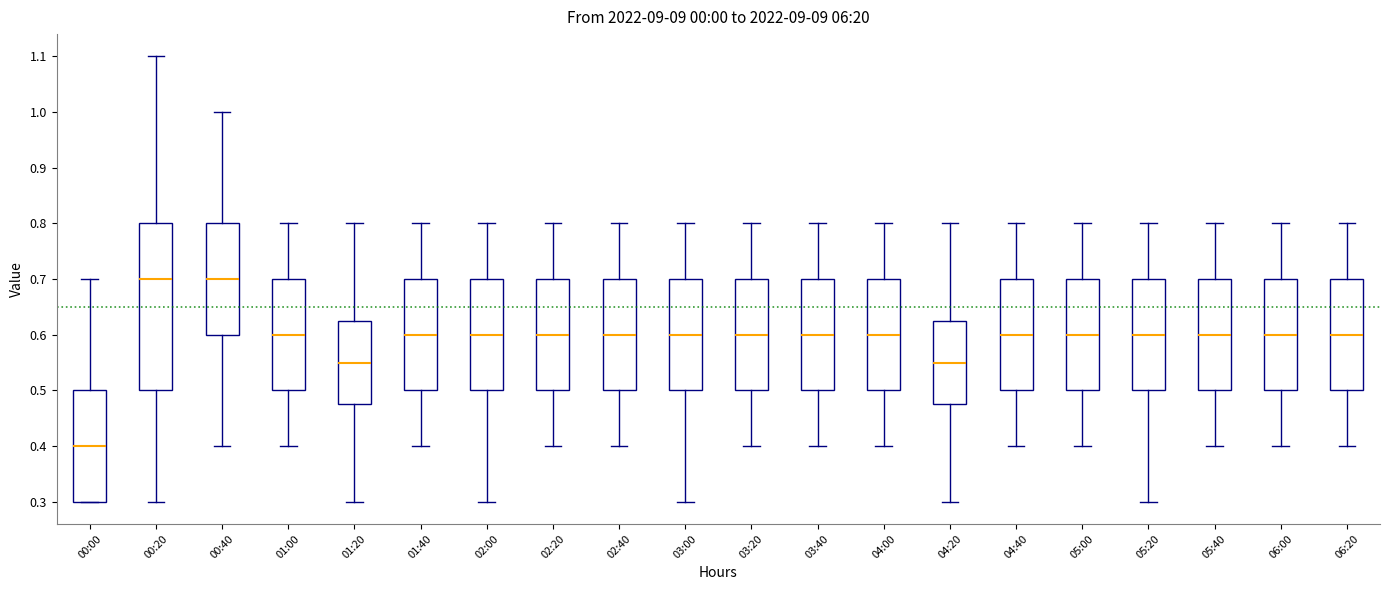

Reading left to right, transcribe this box plot: for each box, give where its median line is, the range the box spans, and where its two whiskers end, as read against the y-axis. The values are not printed on the chart, so give them approximately, as read against the axis.

00:00: median 0.40, box 0.30 to 0.50, whiskers 0.30 to 0.70
00:20: median 0.70, box 0.50 to 0.80, whiskers 0.30 to 1.10
00:40: median 0.70, box 0.60 to 0.80, whiskers 0.40 to 1.00
01:00: median 0.60, box 0.50 to 0.70, whiskers 0.40 to 0.80
01:20: median 0.55, box 0.48 to 0.63, whiskers 0.30 to 0.80
01:40: median 0.60, box 0.50 to 0.70, whiskers 0.40 to 0.80
02:00: median 0.60, box 0.50 to 0.70, whiskers 0.30 to 0.80
02:20: median 0.60, box 0.50 to 0.70, whiskers 0.40 to 0.80
02:40: median 0.60, box 0.50 to 0.70, whiskers 0.40 to 0.80
03:00: median 0.60, box 0.50 to 0.70, whiskers 0.30 to 0.80
03:20: median 0.60, box 0.50 to 0.70, whiskers 0.40 to 0.80
03:40: median 0.60, box 0.50 to 0.70, whiskers 0.40 to 0.80
04:00: median 0.60, box 0.50 to 0.70, whiskers 0.40 to 0.80
04:20: median 0.55, box 0.48 to 0.63, whiskers 0.30 to 0.80
04:40: median 0.60, box 0.50 to 0.70, whiskers 0.40 to 0.80
05:00: median 0.60, box 0.50 to 0.70, whiskers 0.40 to 0.80
05:20: median 0.60, box 0.50 to 0.70, whiskers 0.30 to 0.80
05:40: median 0.60, box 0.50 to 0.70, whiskers 0.40 to 0.80
06:00: median 0.60, box 0.50 to 0.70, whiskers 0.40 to 0.80
06:20: median 0.60, box 0.50 to 0.70, whiskers 0.40 to 0.80